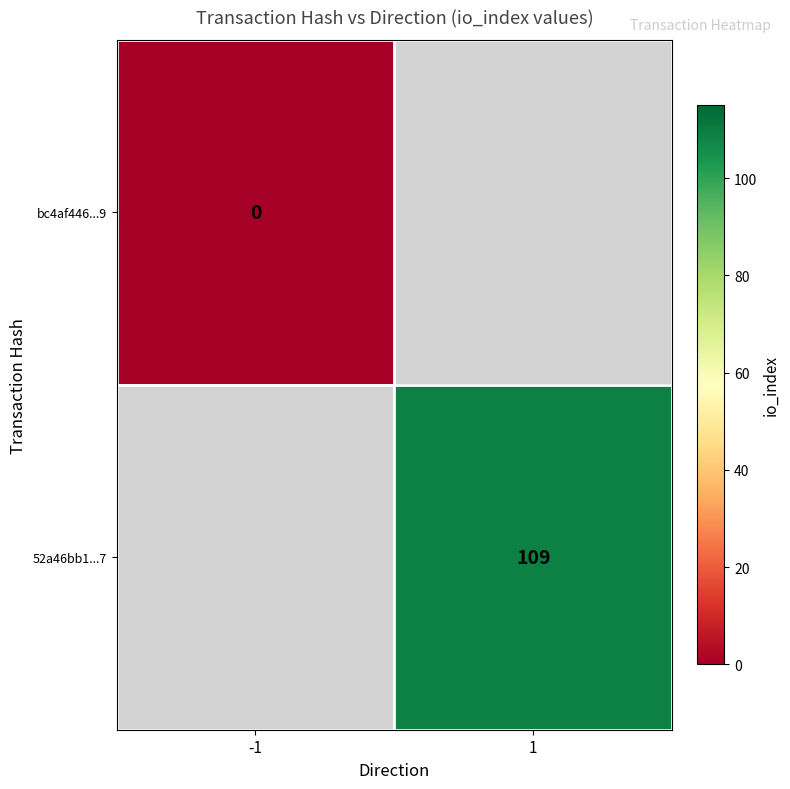

Is it true that 52a46bb1...7 equals 74 at 1?

False